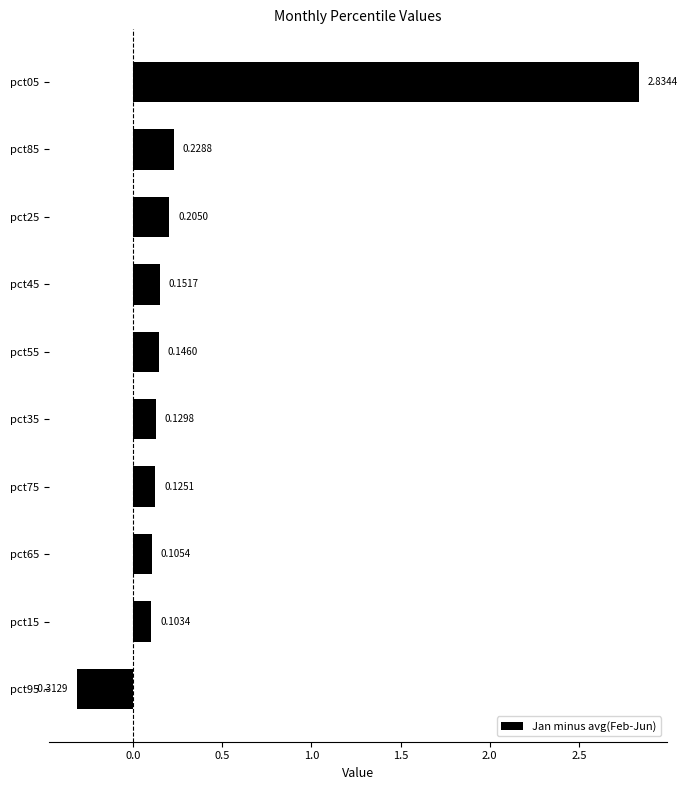

At which label is the value closest to 1?

pct85